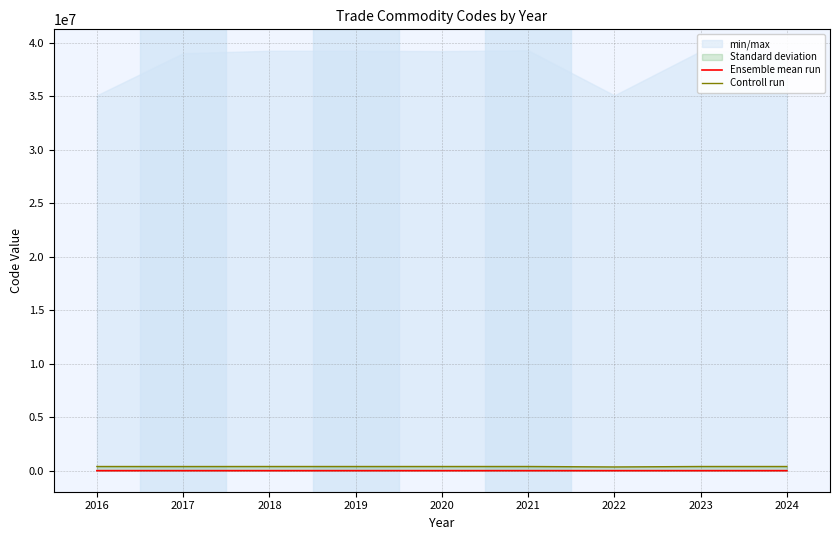

True or false: Controll run and Ensemble mean run intersect in this chart.

False